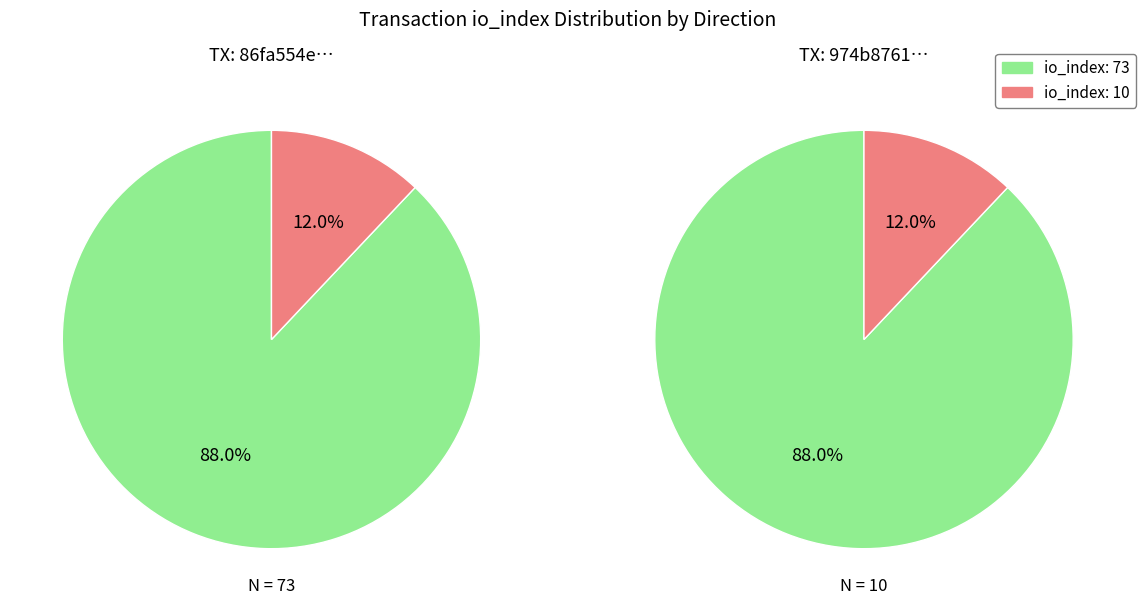

Is there a majority slice in this chart?

Yes